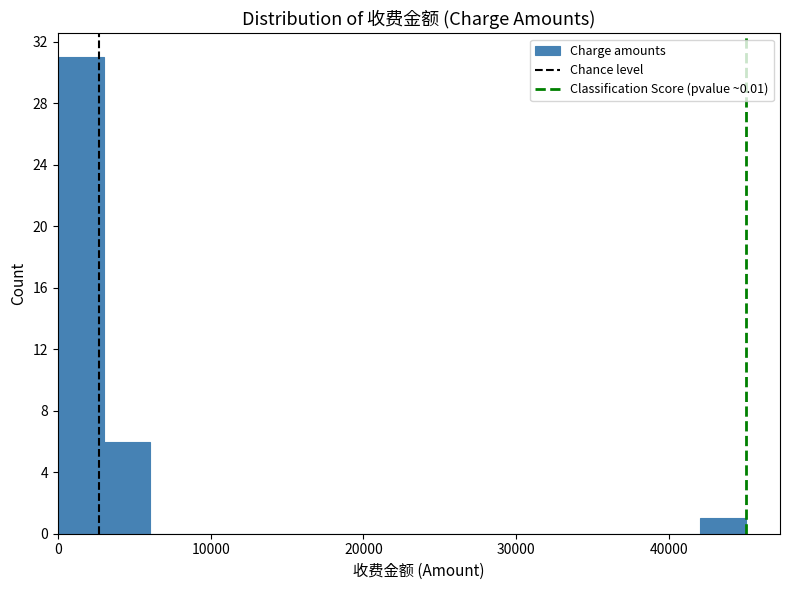

Read against the x-axis, roughly where is the centre of the tallest bar?

2000